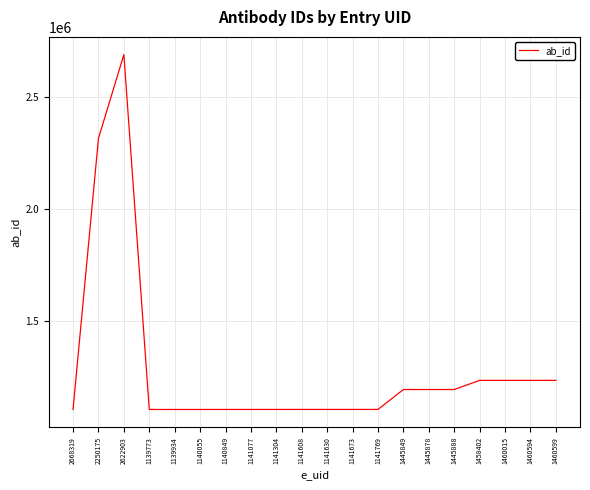

True or false: the data shows 1108128 at 1140055.

True